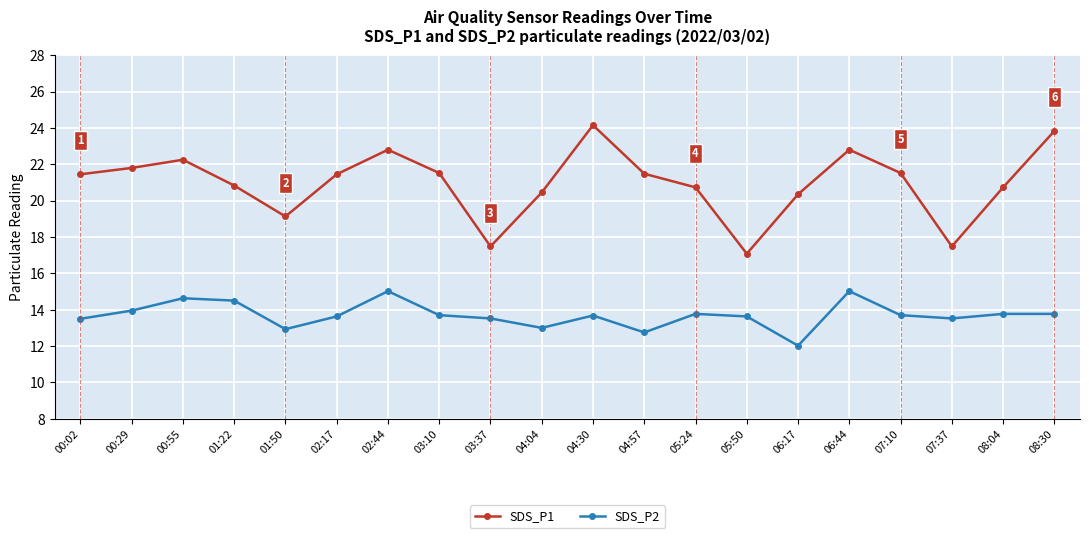

How many interior local valleys does the SDS_P2 series have?

5